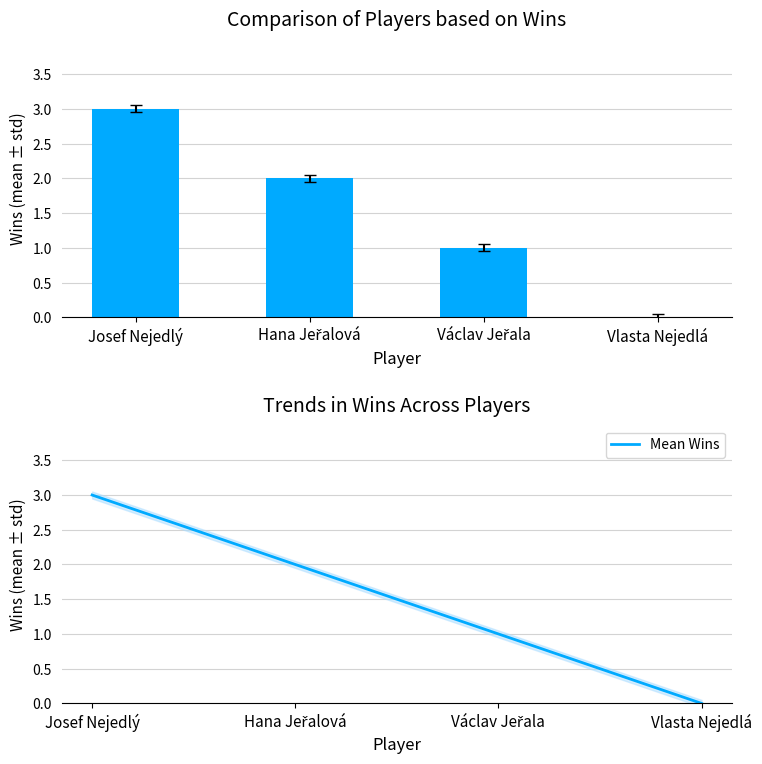

Reading left to right, list all the values displayed in this chart.

Wins: 3	2	1	0
Mean Wins: 3	2	1	0